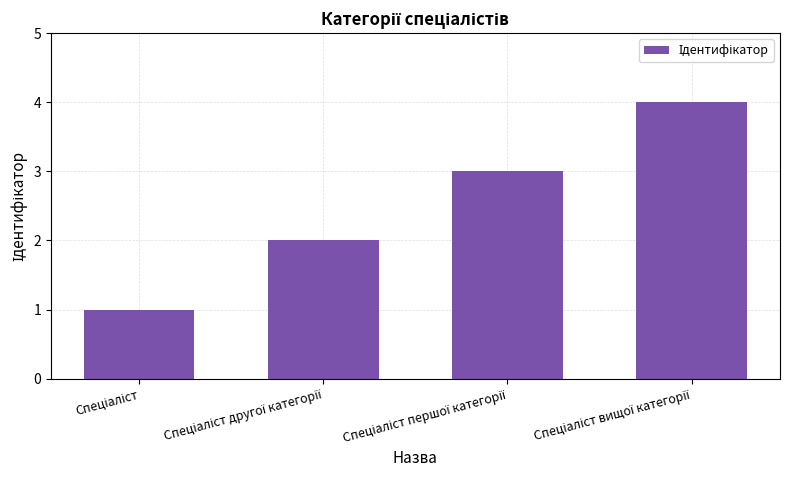

What is the sum of all values?

10